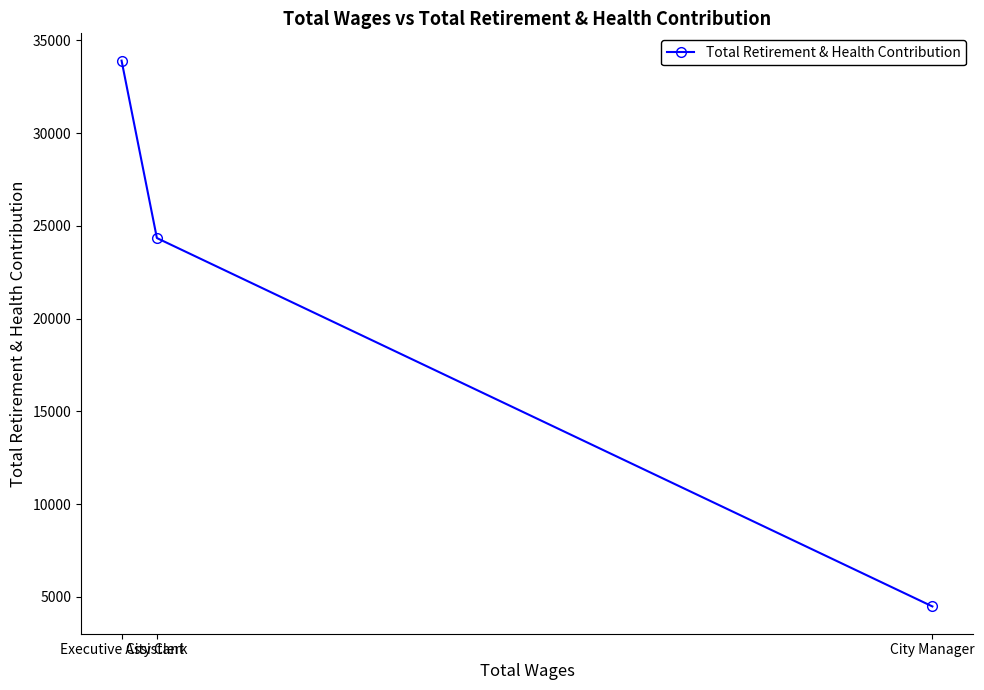

What is the smallest value displayed?

4479